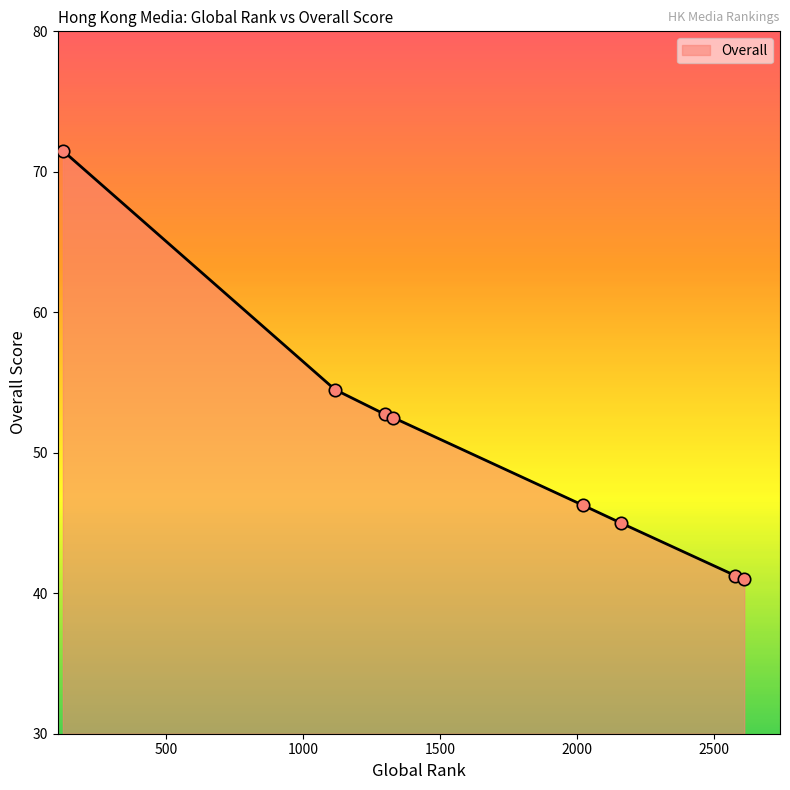

True or false: there are more than 1 points higher than both neighbors.

False